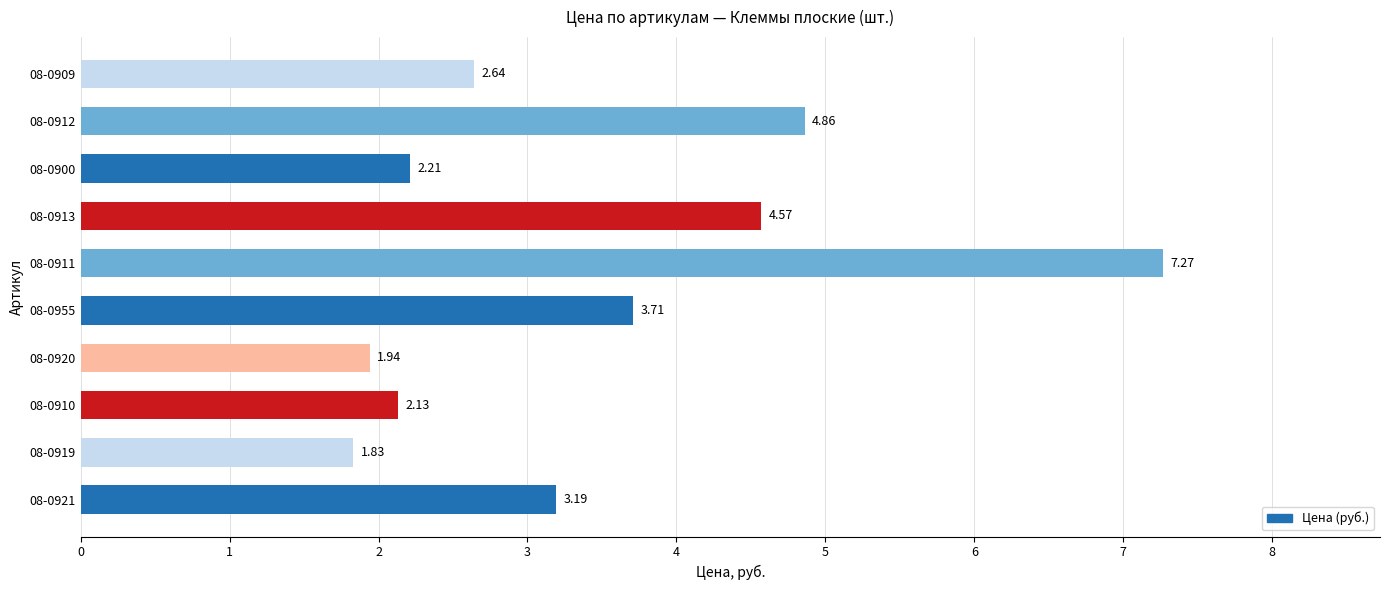

What is the sum of all values?

34.4